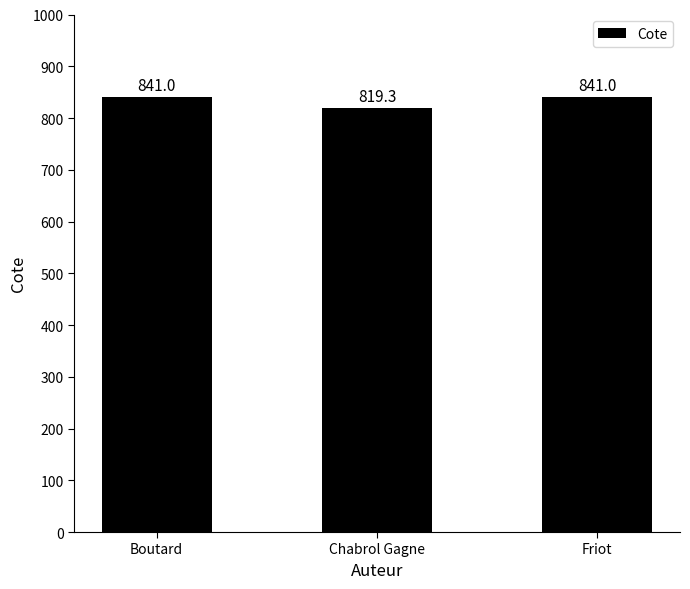

Approximately how many times larger is the value at Chabrol Gagne compared to Boutard?

1.0